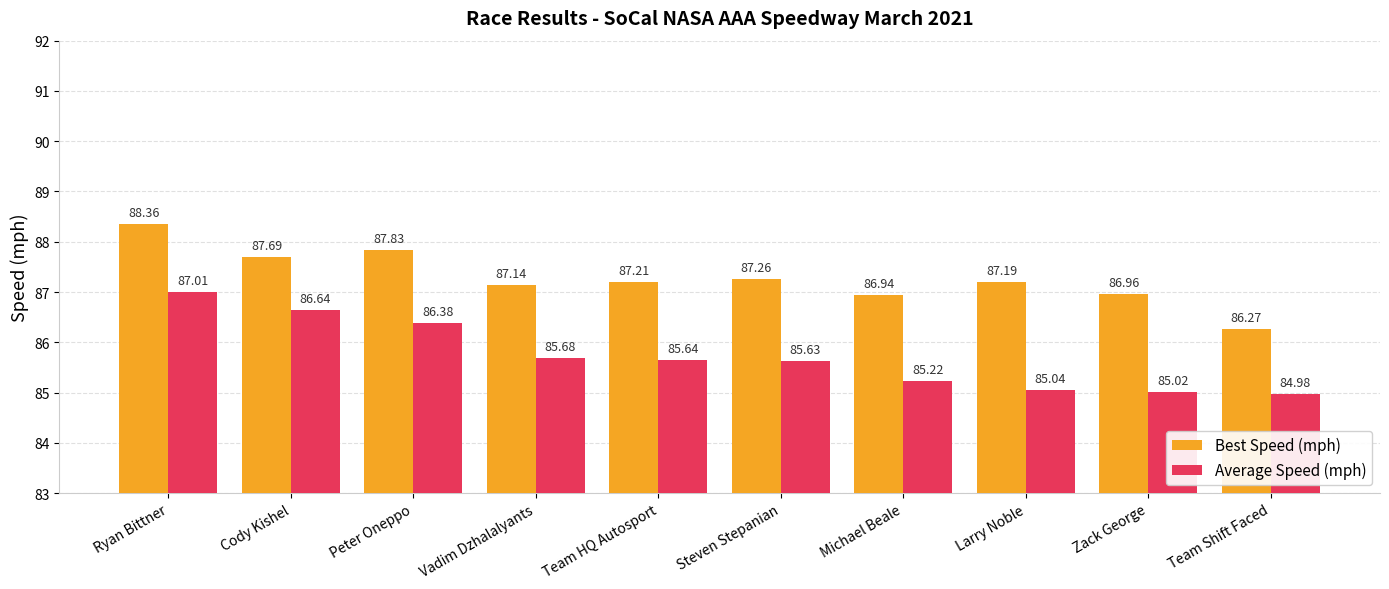

The value of Average Speed (mph) at Team Shift Faced is 121.8. True or false?

False